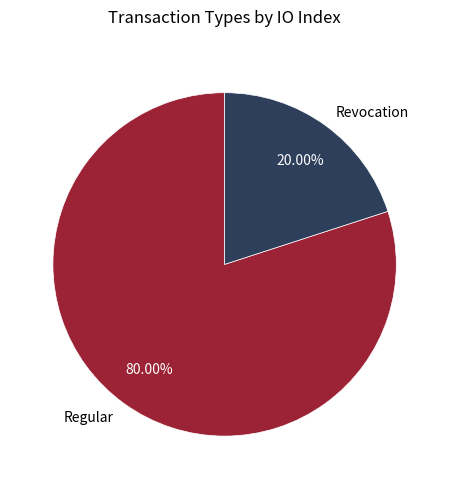

How many segments does this pie chart have?

2